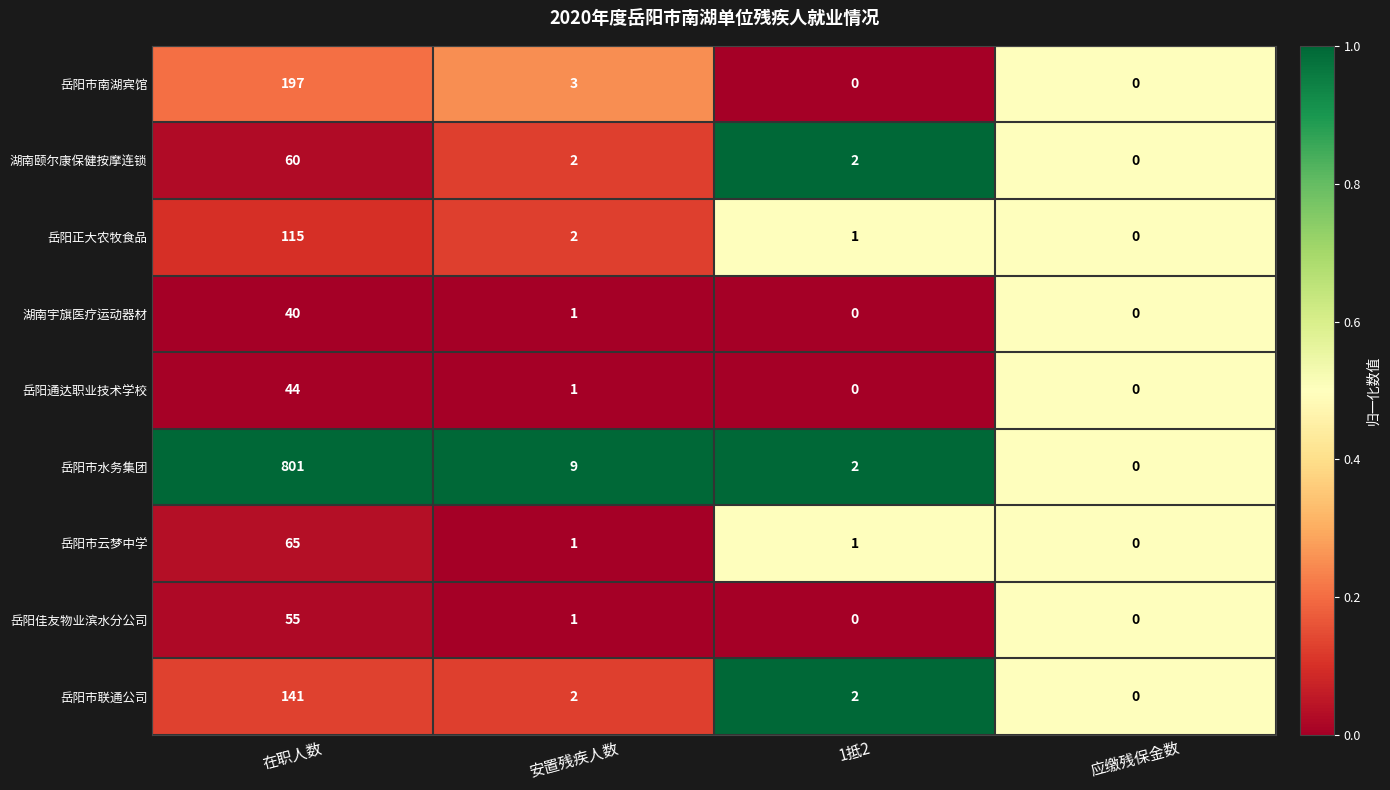

What is the maximum value shown in the chart?

801